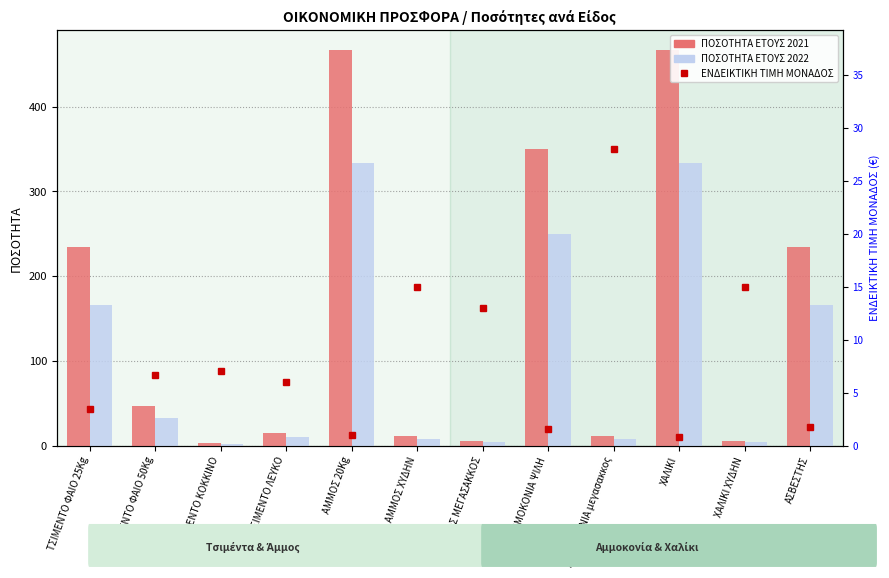

What is the total value across all series at ΤΣΙΜΕΝΤΟ ΛΕΥΚΟ?

31.0